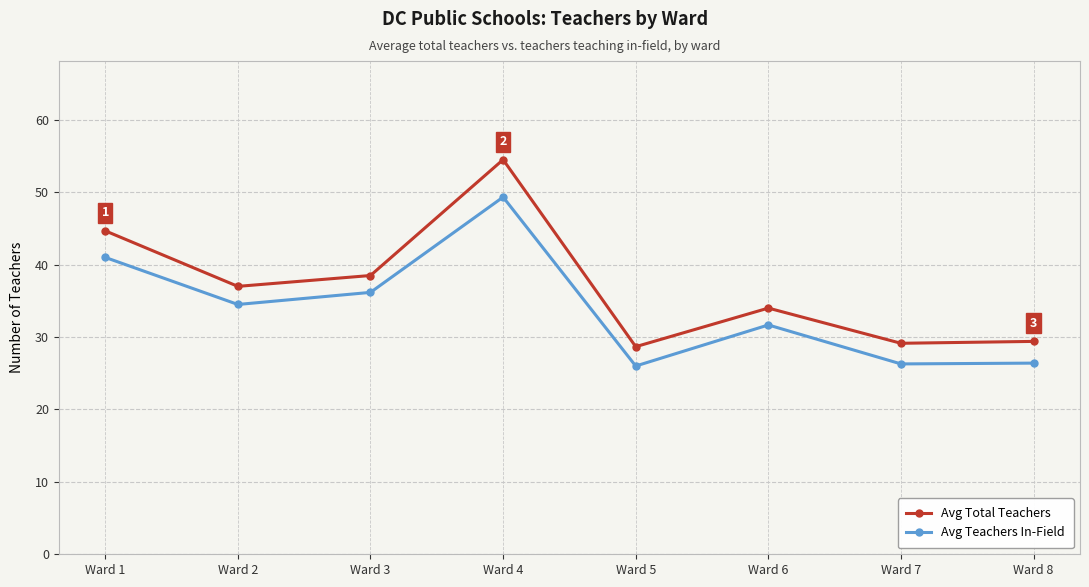

How many distinct data groups are displayed?

2